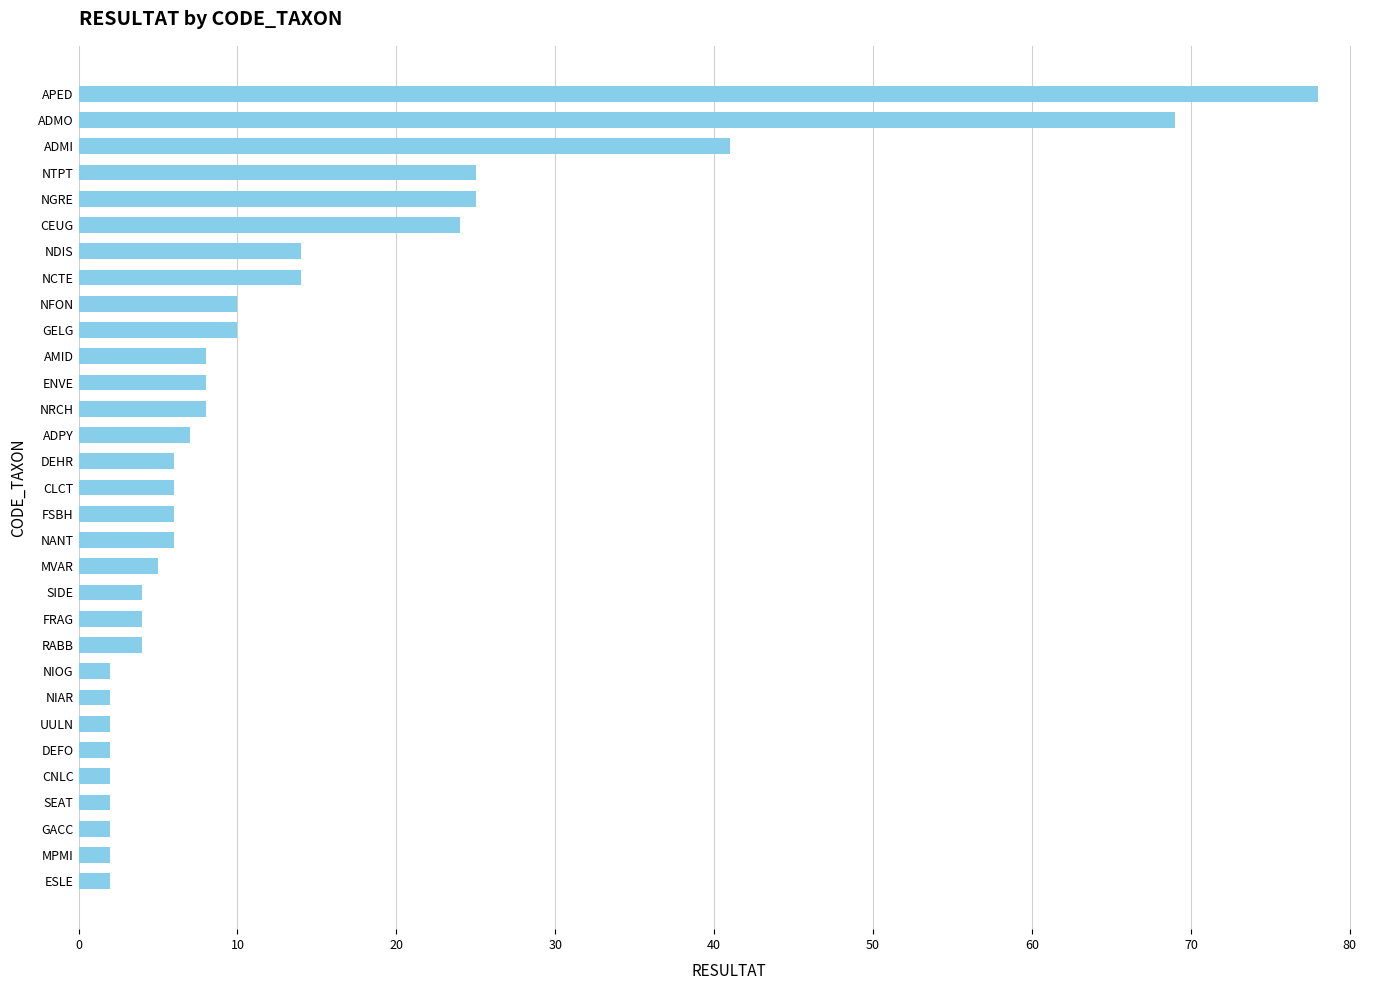

Which has a higher value, ADMI or NCTE?

ADMI